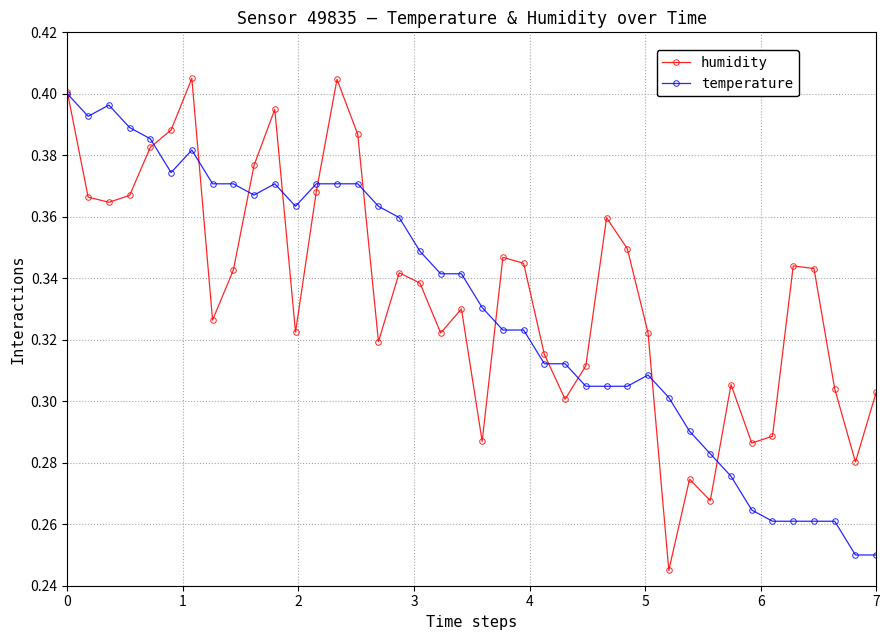

How many series are shown in this chart?

2